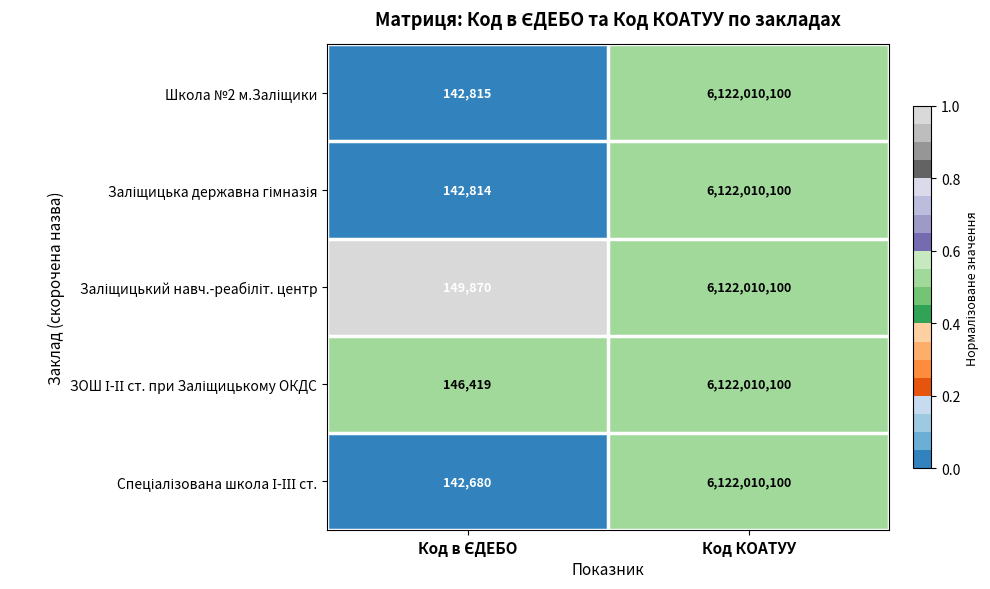

At which category is the sum across all series the highest?

Код КОАТУУ